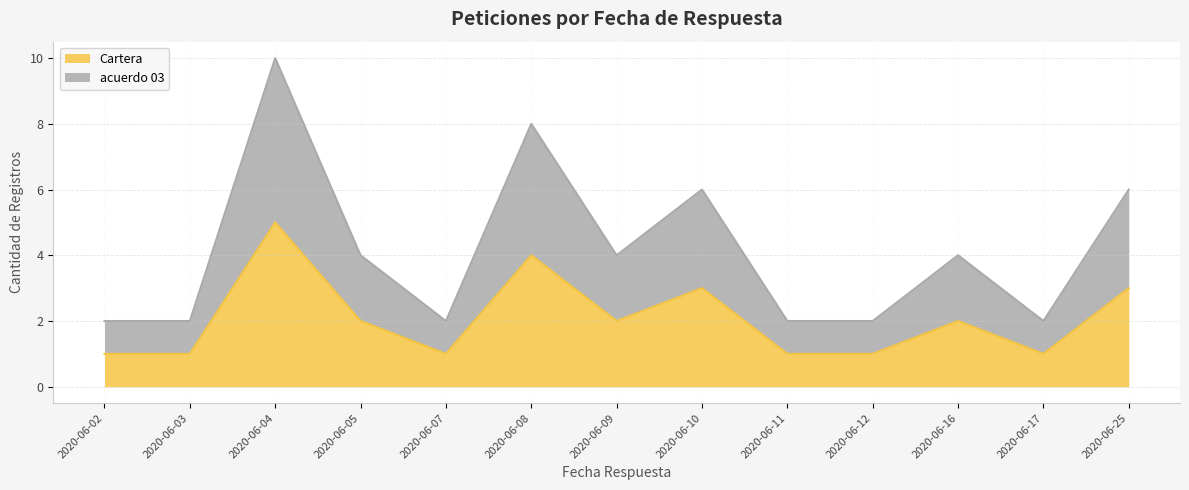

Count the number of categories in the chart.

13